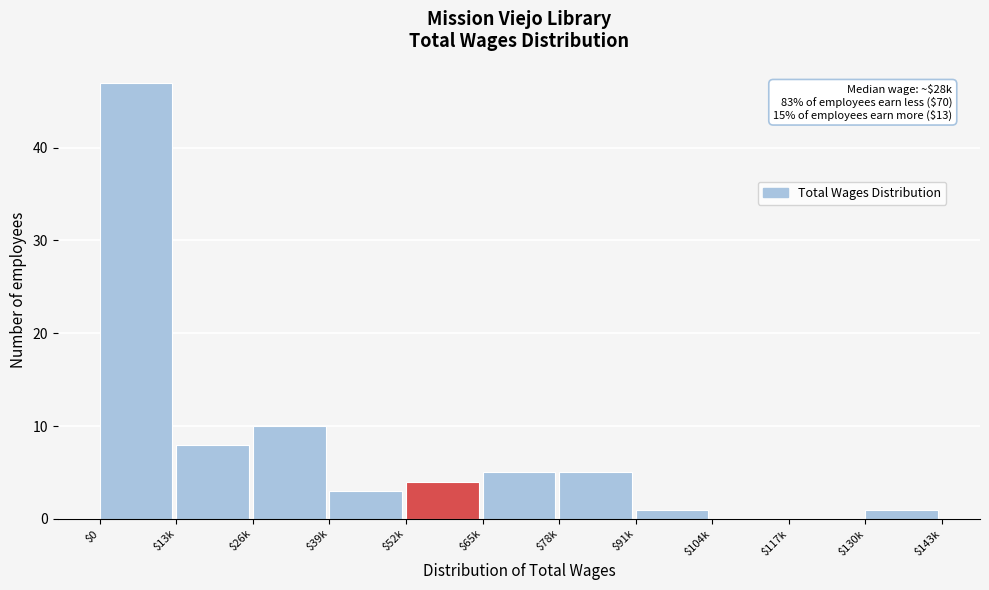

Where is the data nearest to the value 23?

$26k